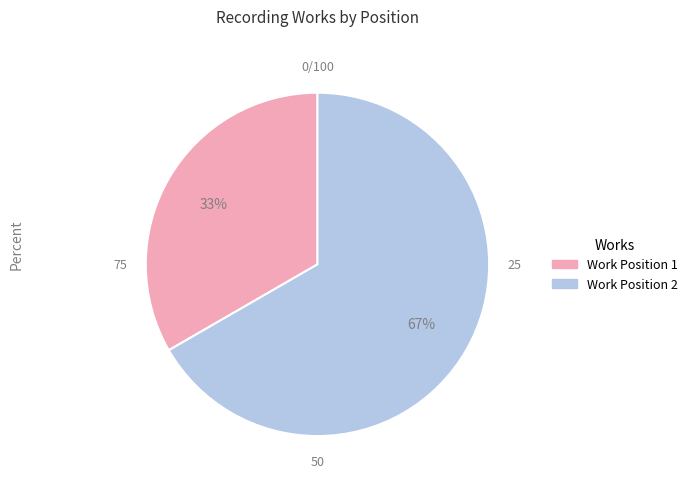

To the nearest percent, what is the average slice percentage?

50%